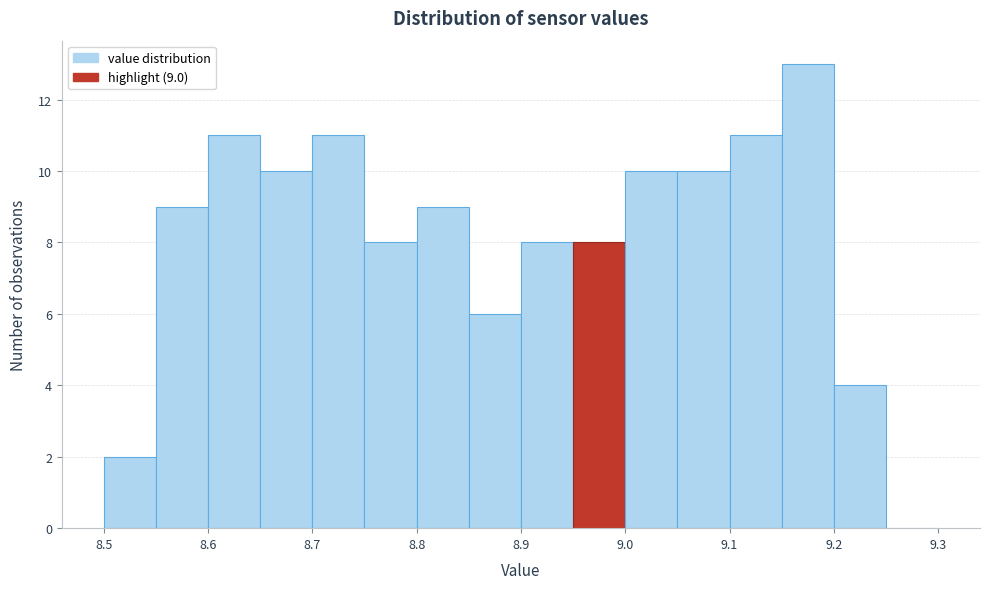

Which range on the x-axis has the tallest bar?

9.15 to 9.20